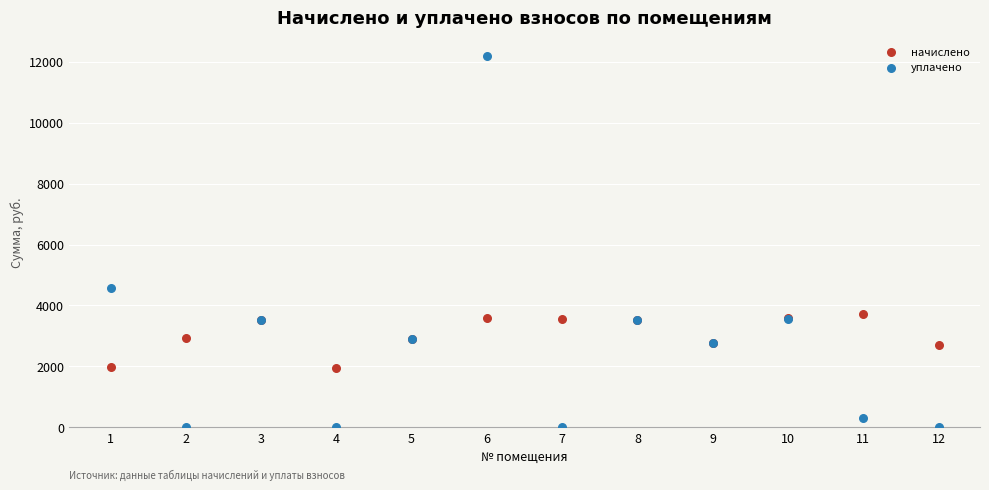

Which series has the largest Y range (max minus min)?

уплачено